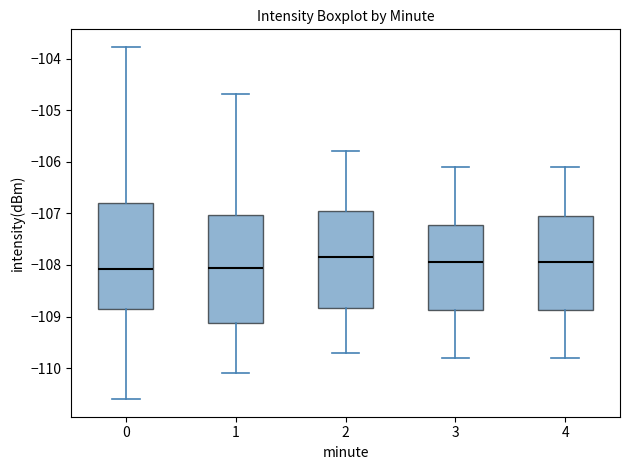

Reading left to right, transcribe this box plot: for each box, give where its median line is, the range the box spans, and where its two whiskers end, as read against the y-axis. The values are not printed on the chart, so give them approximately, as read against the axis.

0: median -108.1, box -108.9 to -106.8, whiskers -110.6 to -103.8
1: median -108.1, box -109.1 to -107.0, whiskers -110.1 to -104.7
2: median -107.8, box -108.8 to -106.9, whiskers -109.7 to -105.8
3: median -107.9, box -108.9 to -107.2, whiskers -109.8 to -106.1
4: median -107.9, box -108.9 to -107.0, whiskers -109.8 to -106.1